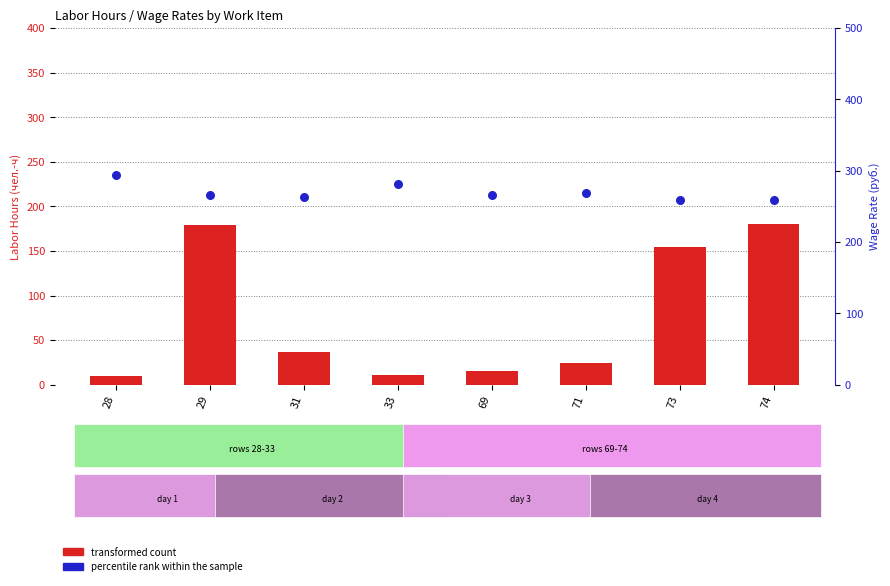

At which category is the sum across all series the highest?

29